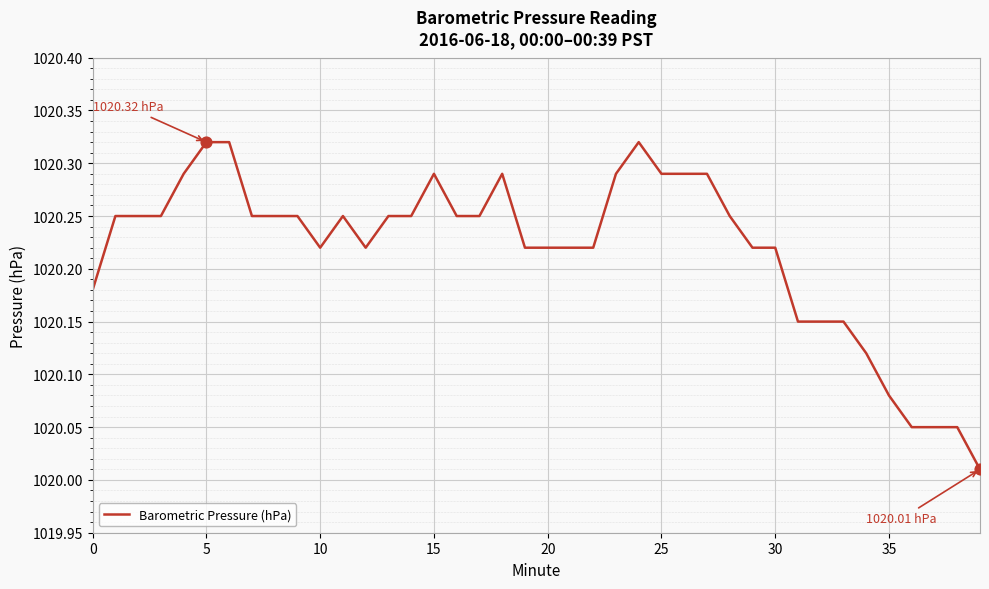

What is the difference between the maximum and minimum values?

0.3